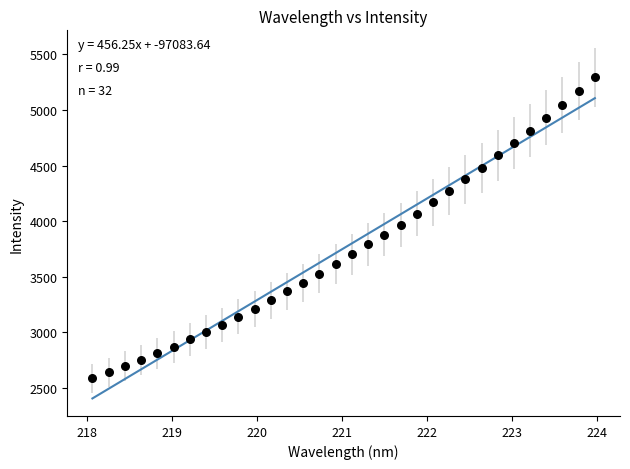

What is the range of X values (max minus min)?

5.9